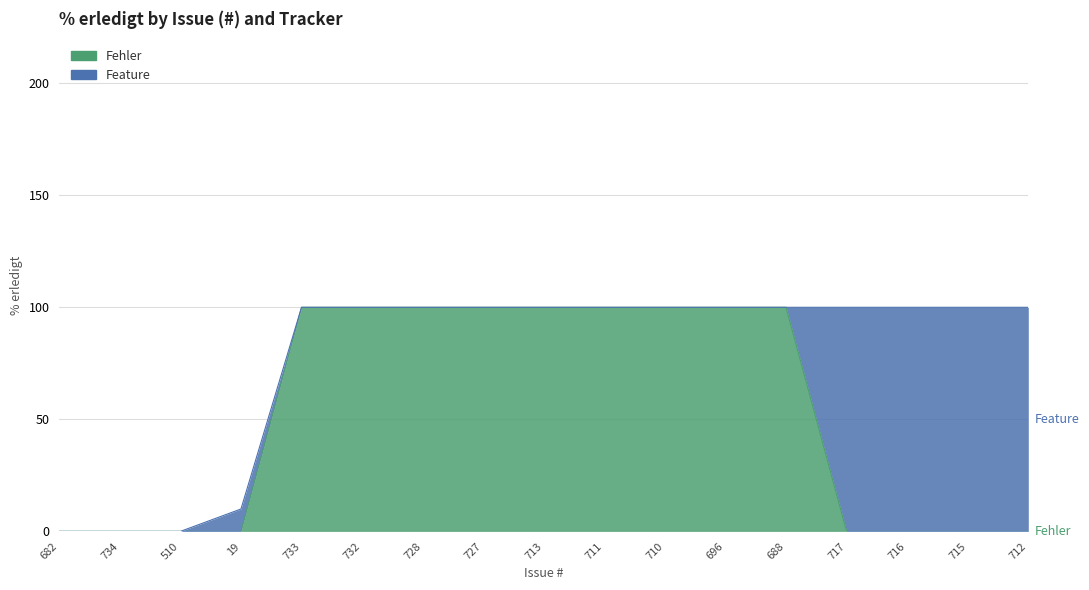

Which has a higher value, 734 or 682?

734